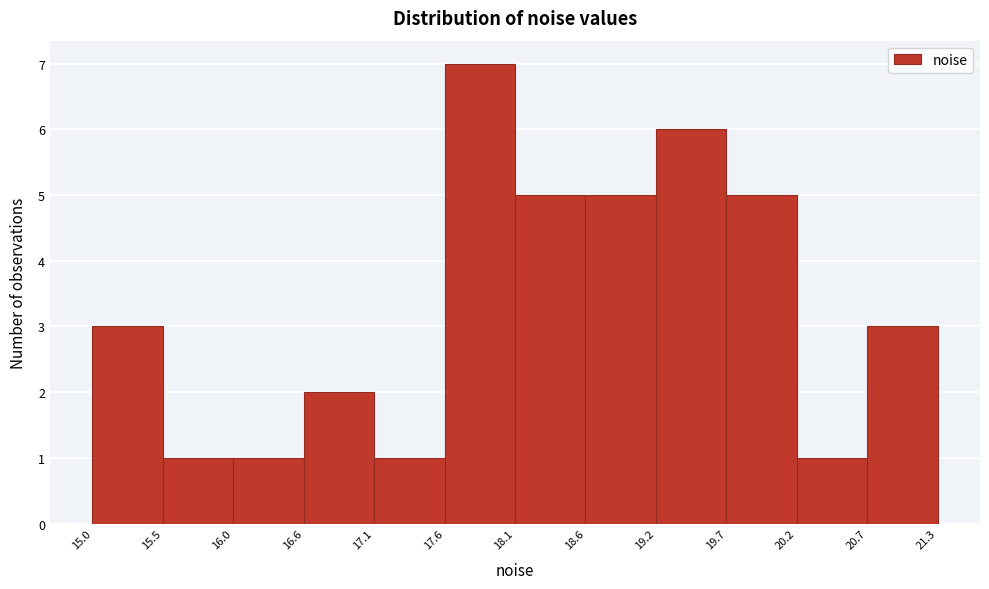

Over which range of the x-axis is the bar tallest?

17.6 to 18.1